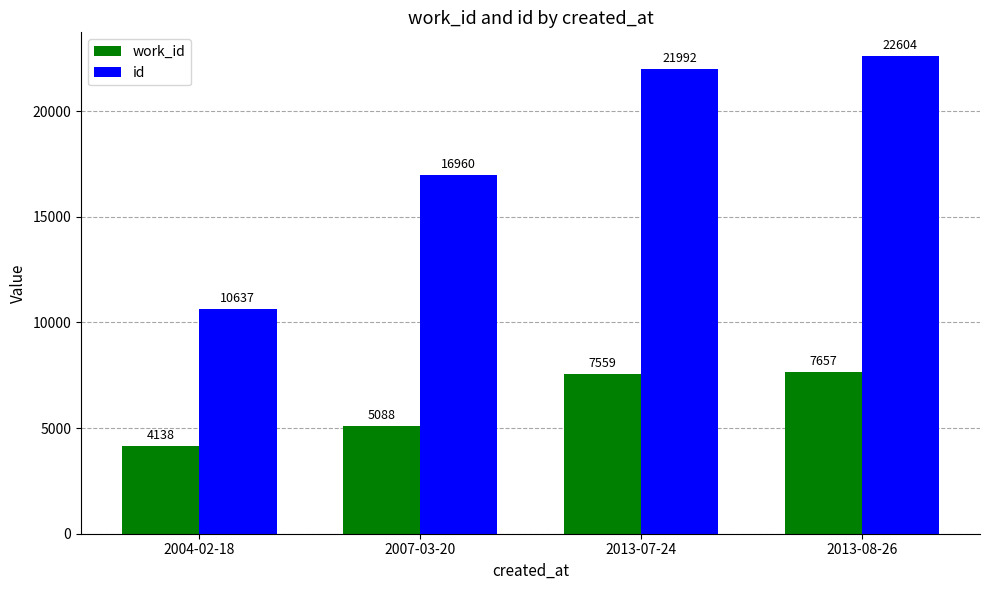

Where is work_id nearest to the value 5897?

2007-03-20